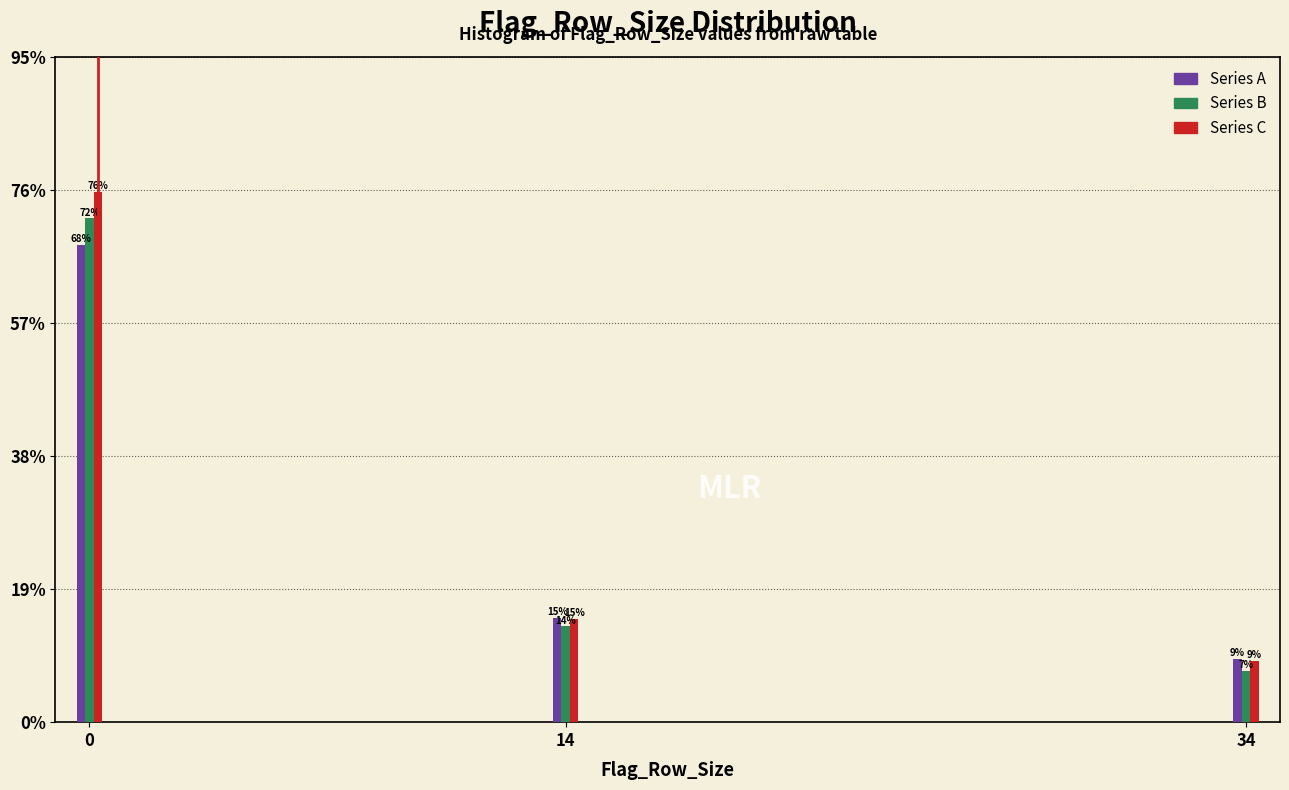

Which series has the largest range (max minus min)?

Series C